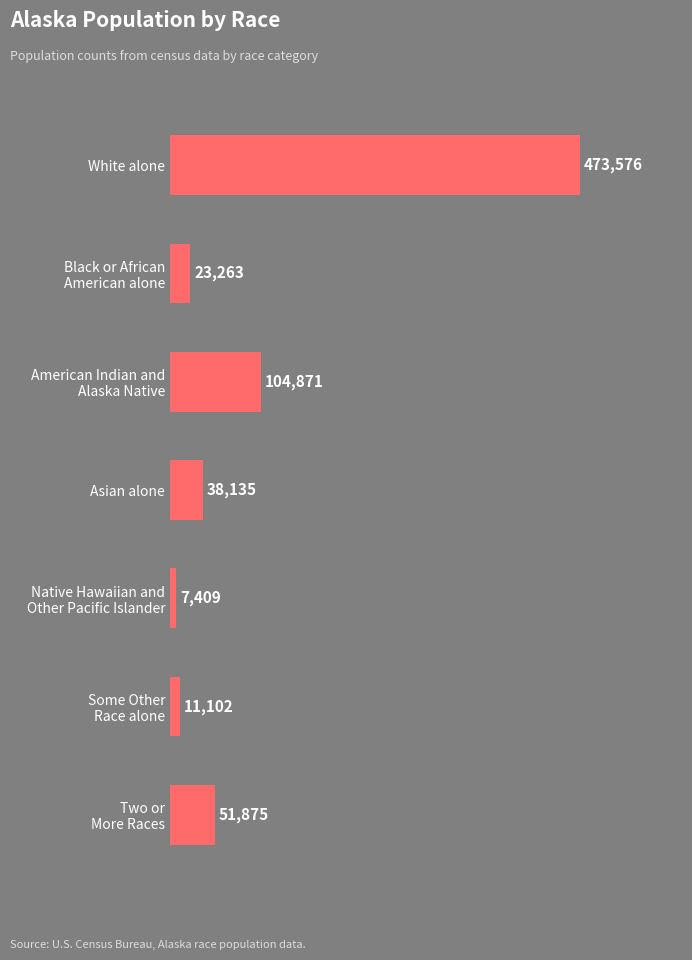

How many data points does each series have?

7